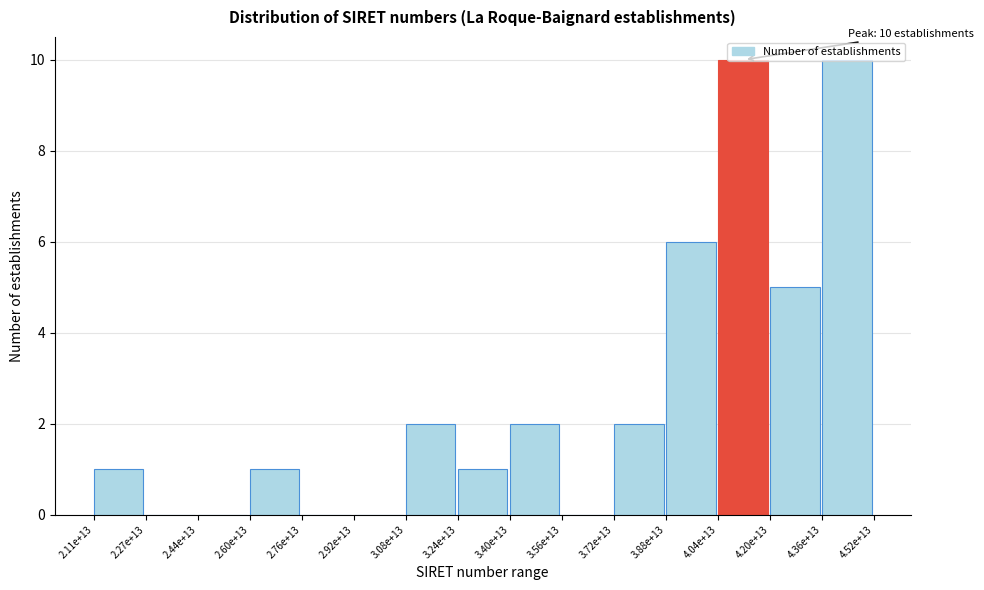

What is the change in value from 2.92e+13 to 4.20e+13?

+5